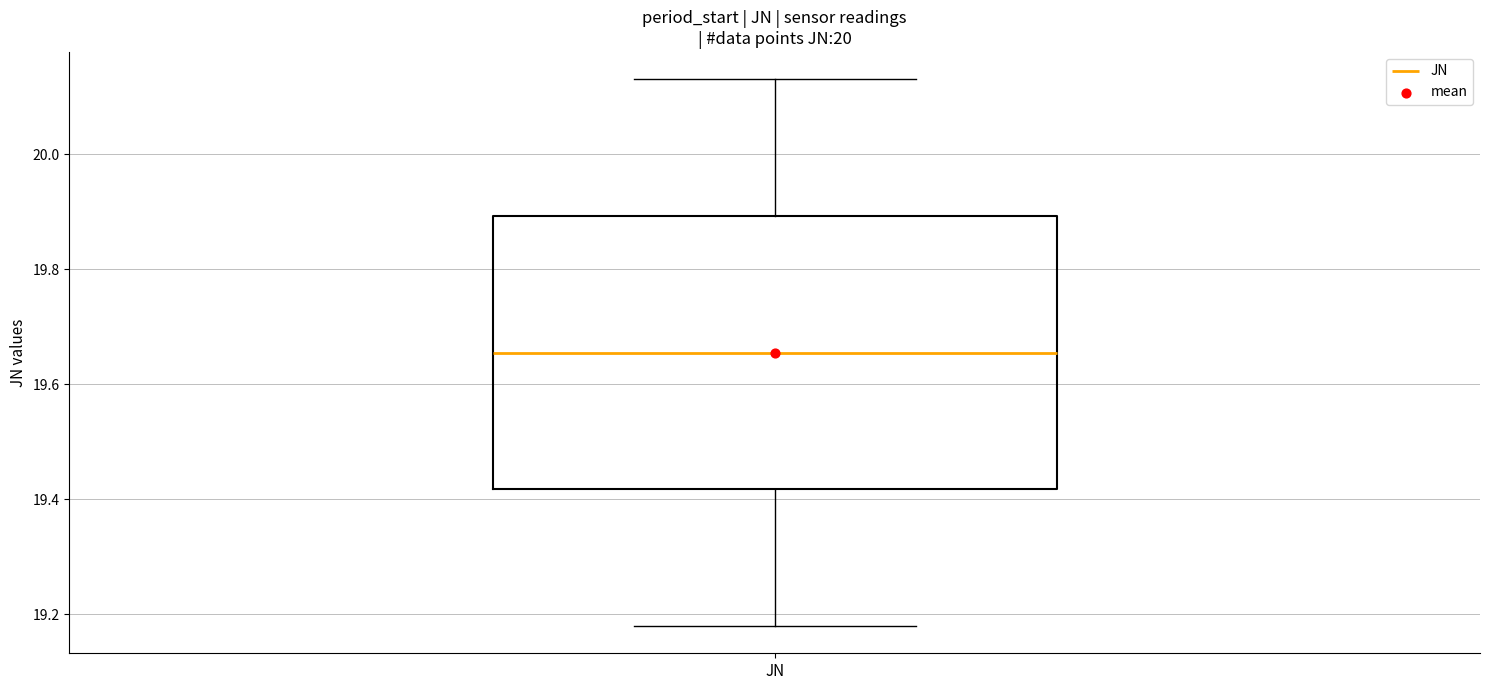

Where is the lower edge of the box for JN on the y-axis? The values are not printed on the chart, so give them approximately, as read against the axis.

19.42